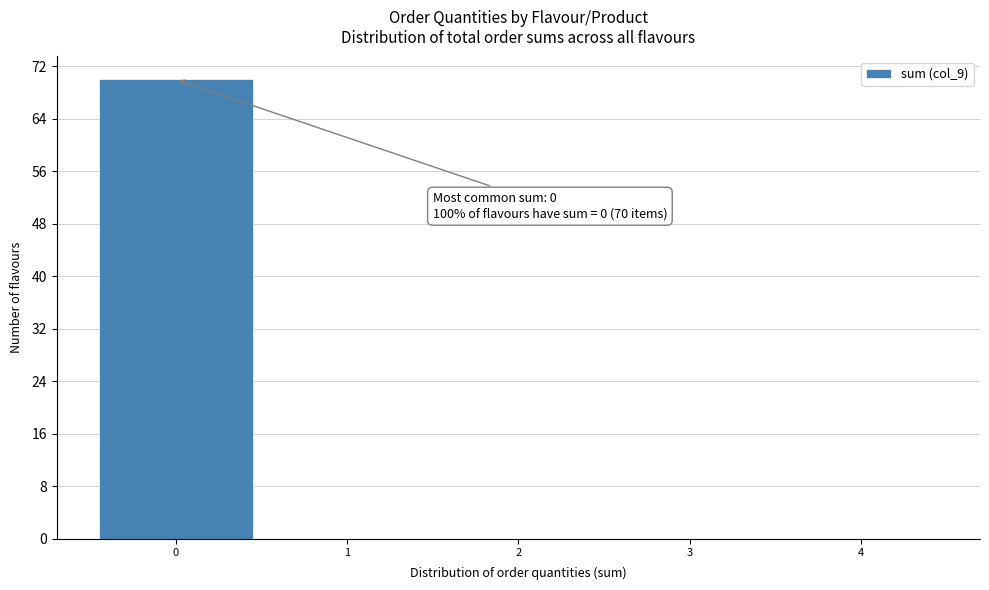

Over which range of the x-axis is the bar tallest?

-0.5 to 0.5